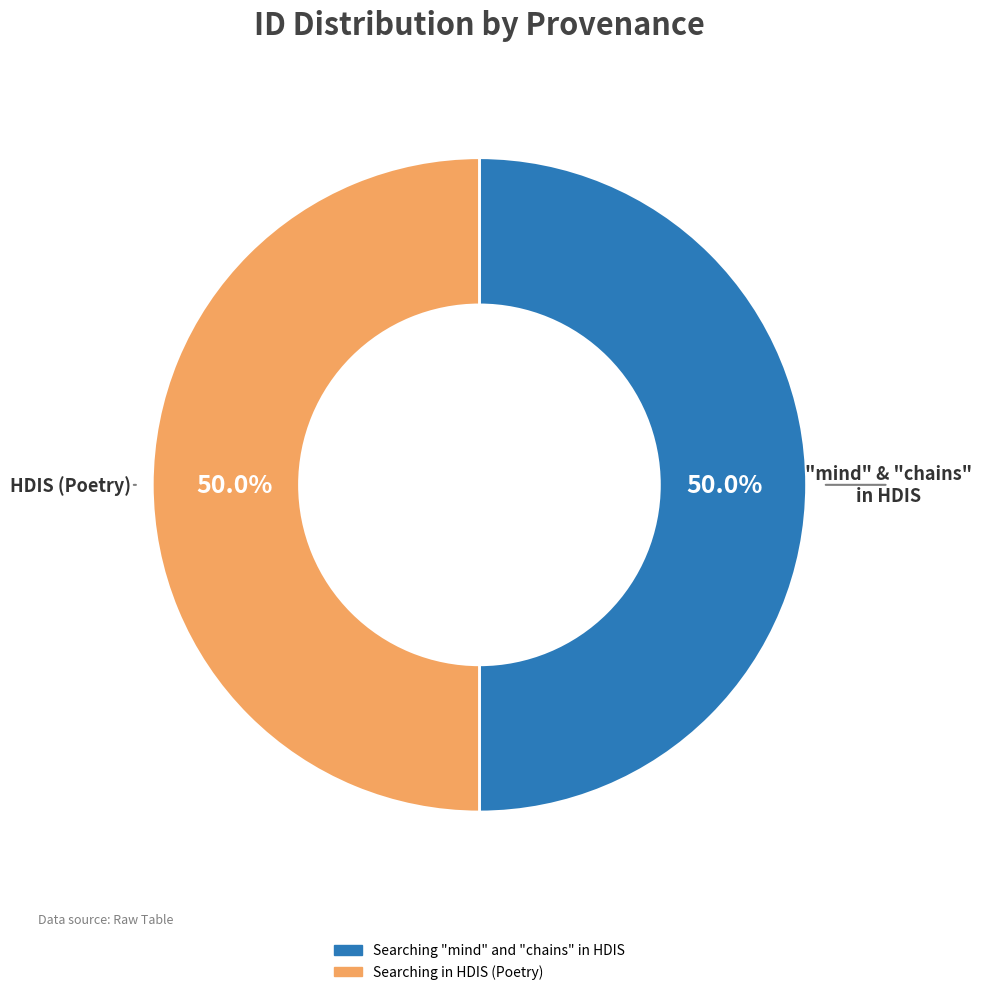

What percentage is NOT represented by Searching "mind" and "chains" in HDIS?

50.0%